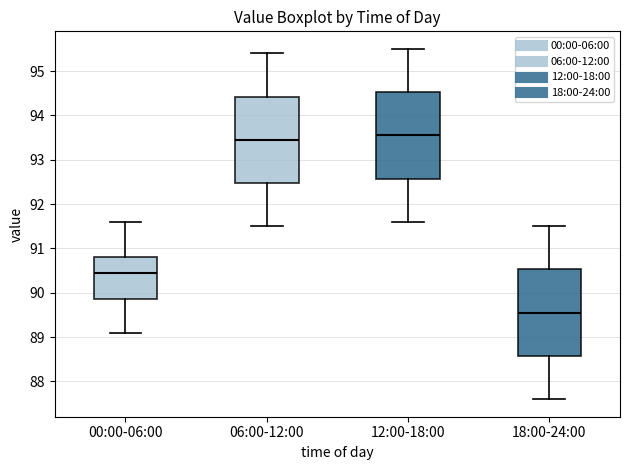

Where does the upper whisker of the box for 06:00-12:00 end on the y-axis? The values are not printed on the chart, so give them approximately, as read against the axis.

95.4